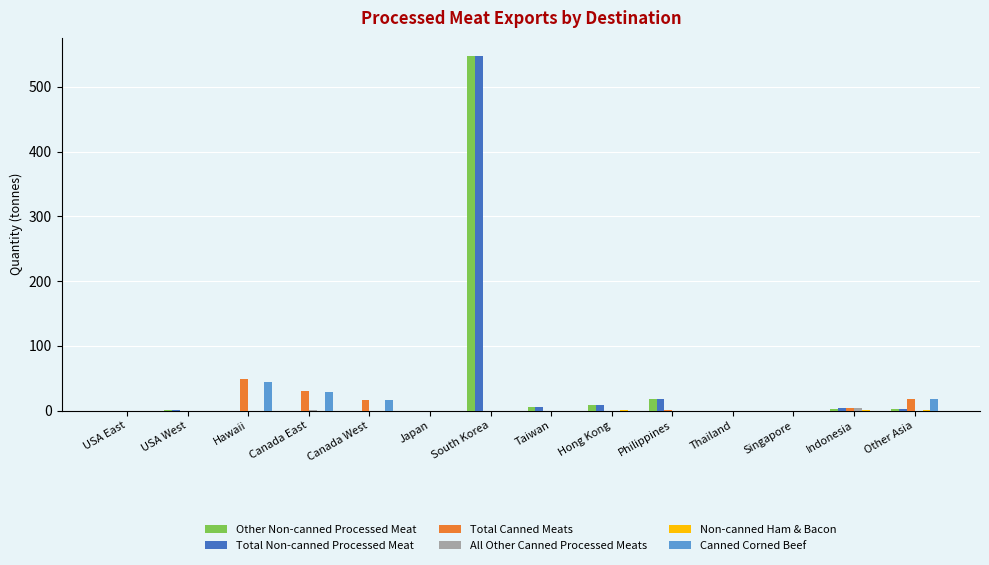

Which series changed the most between South Korea and Hong Kong?

Other Non-canned Processed Meat